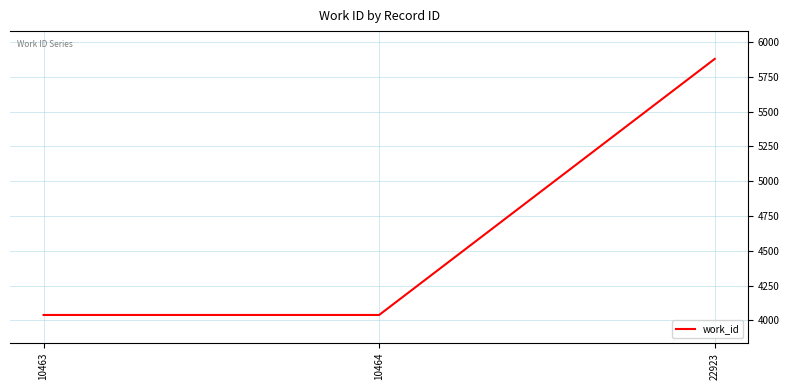

What is the ratio of the value at 10464 to the value at 22923?

0.7